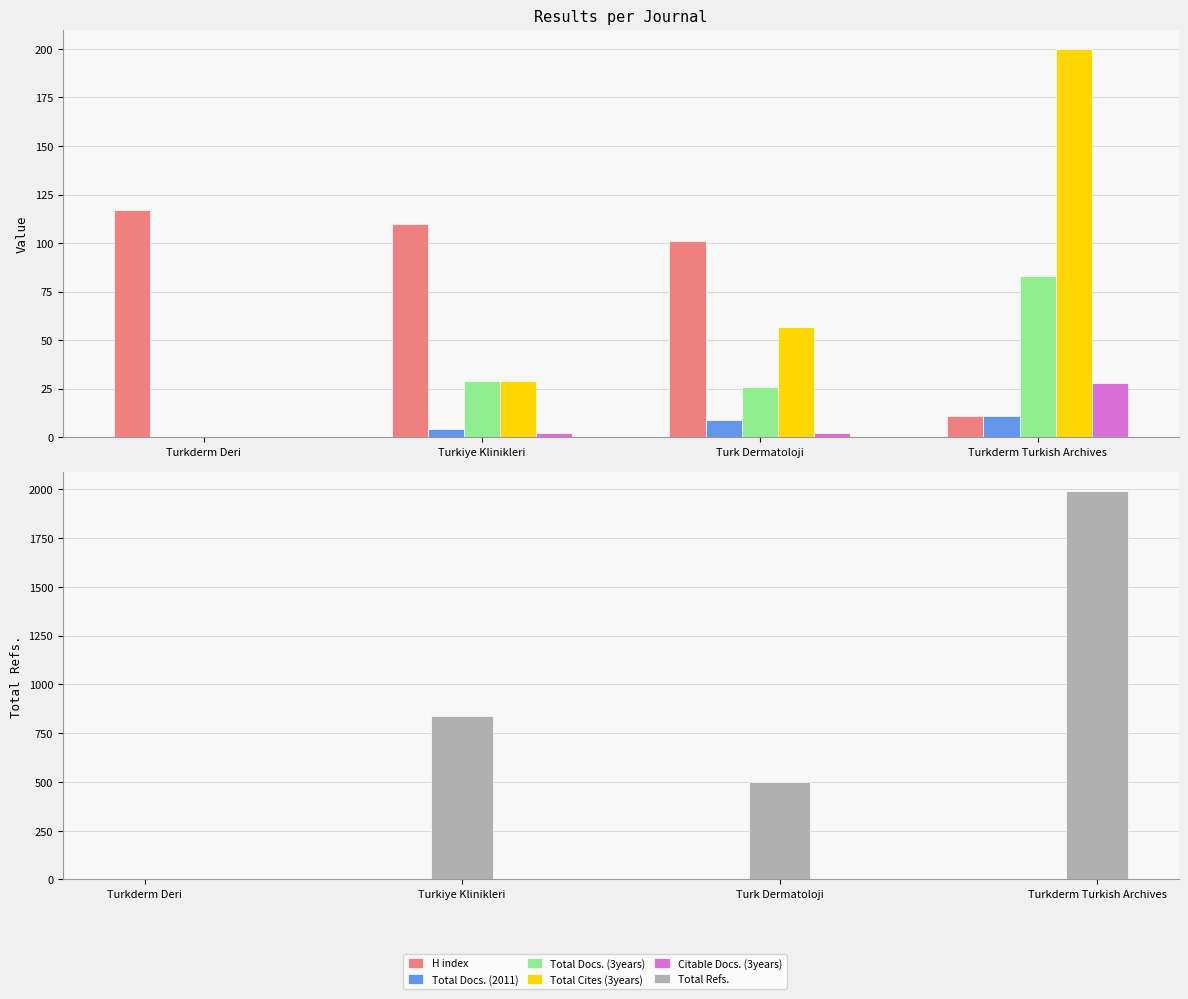

Which has a higher value, Turkiye Klinikleri or Turkderm Turkish Archives?

Turkiye Klinikleri